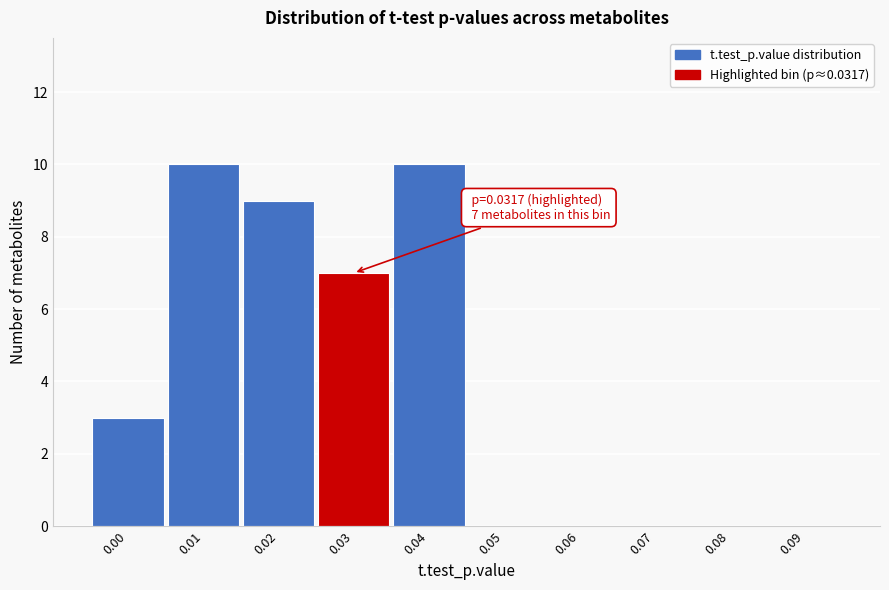

Reading right to left, list all the values displayed in this chart.

0.09=0	0.08=0	0.07=0	0.06=0	0.05=0	0.04=10	0.03=7	0.02=9	0.01=10	0.00=3